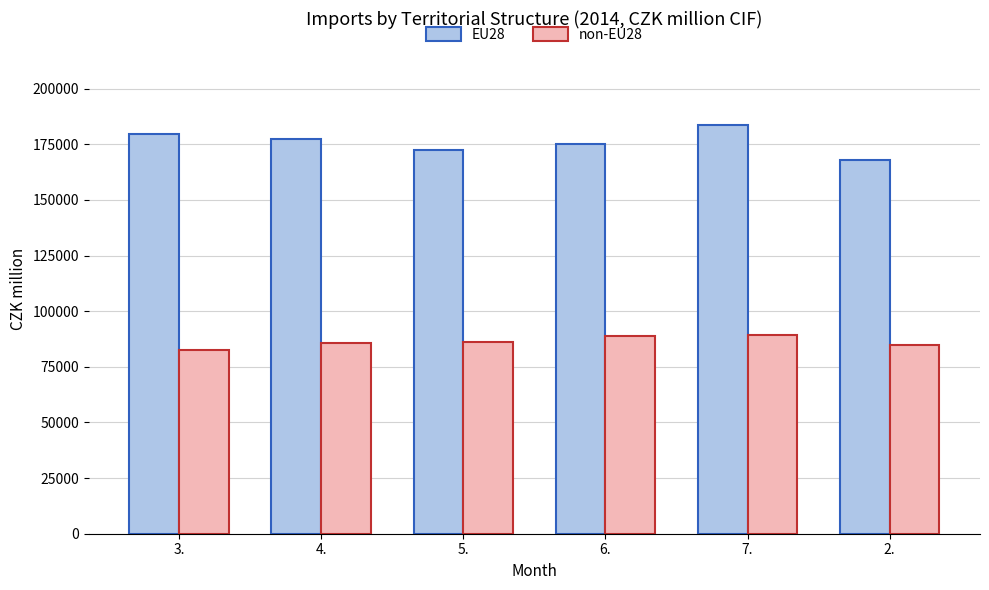

How many data points in non-EU28 are less than 86330?

3